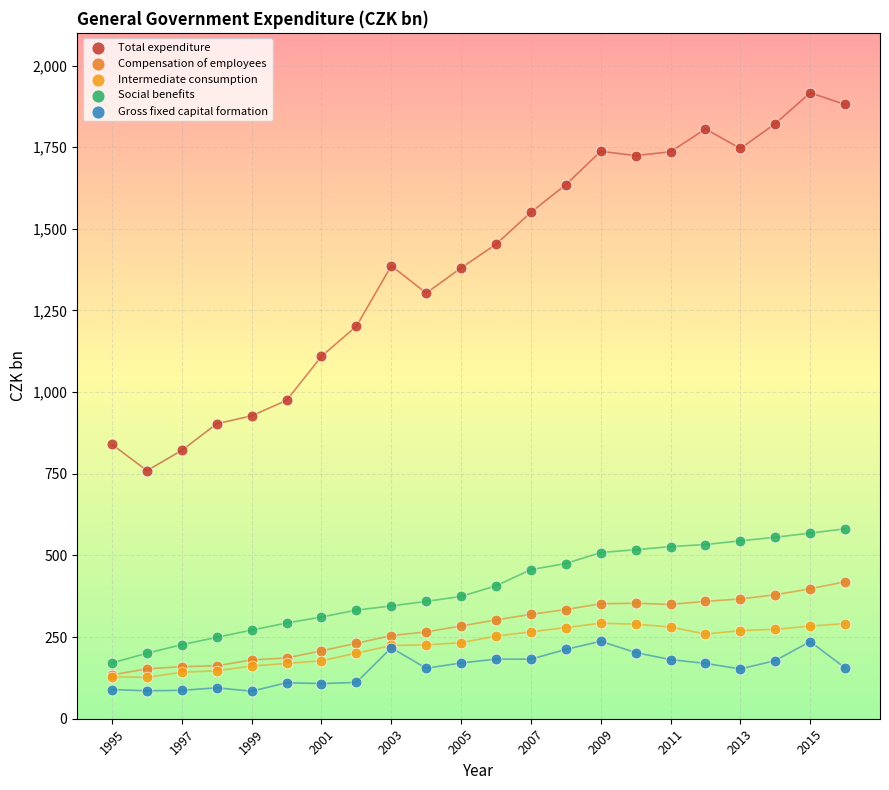

Which series contains the highest Y value?

Total expenditure